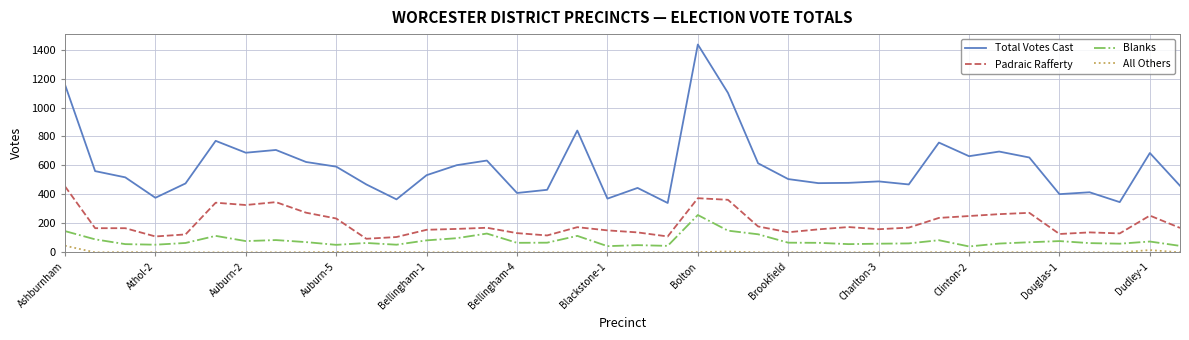

What is the highest value of the Padraic Rafferty series?

456